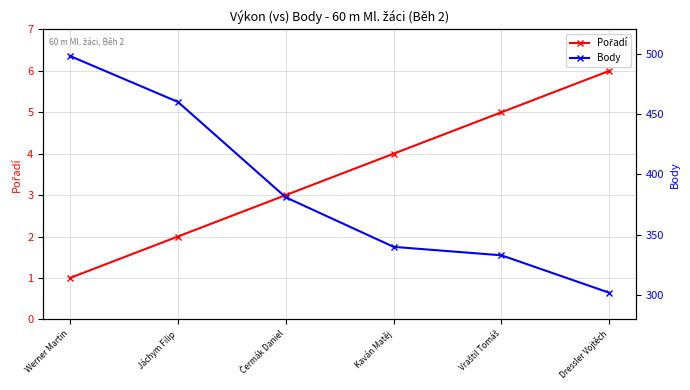

List the labels in order of Body value, smallest first.

Dressler Vojtěch, Vraštil Tomáš, Kaván Matěj, Čermák Daniel, Jáchym Filip, Werner Martin